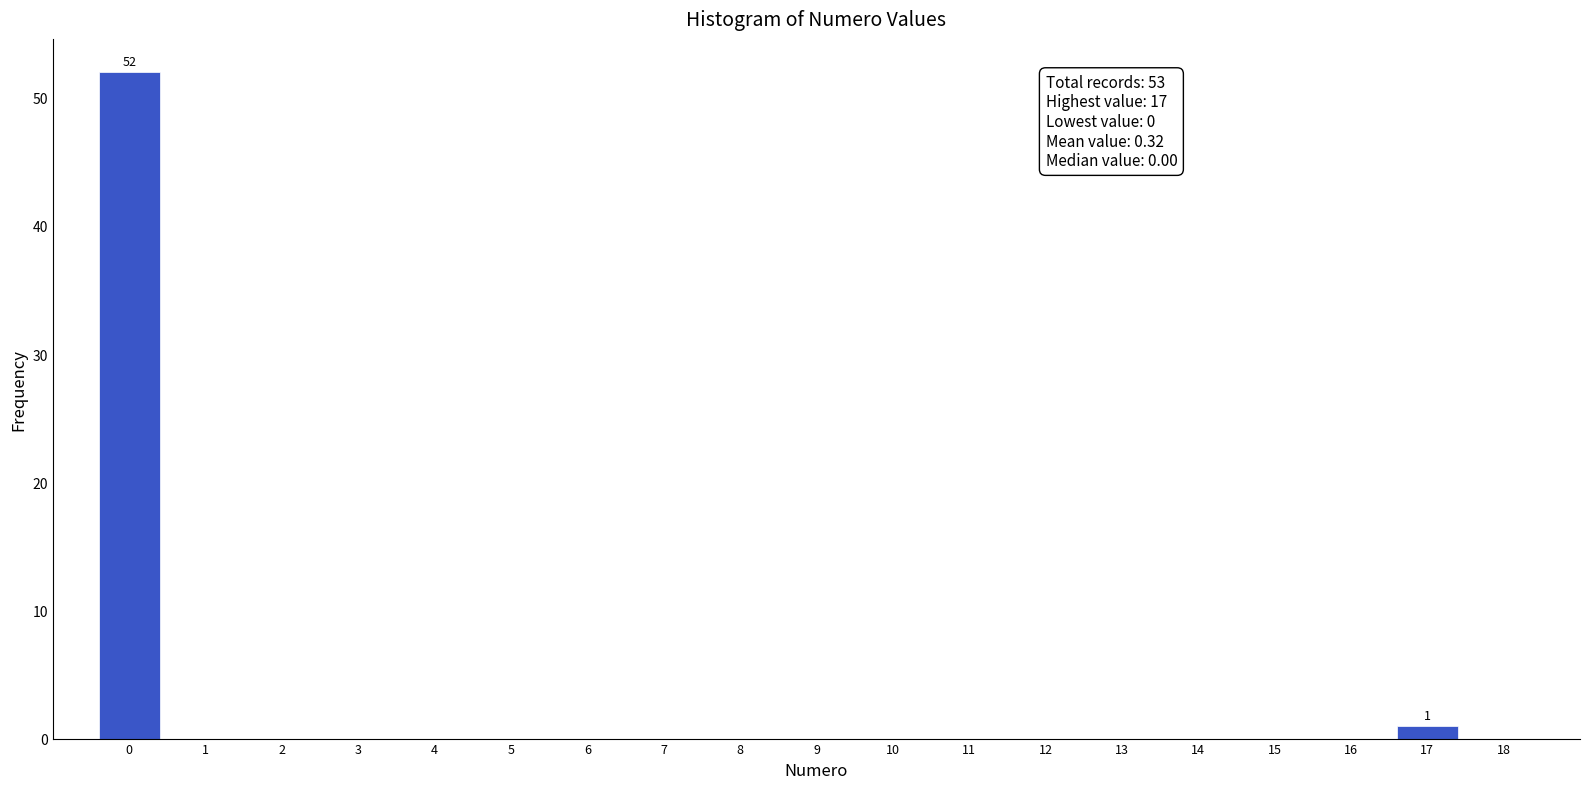

Reading left to right, transcribe all the data shown in this chart.

0=52	1=0	2=0	3=0	4=0	5=0	6=0	7=0	8=0	9=0	10=0	11=0	12=0	13=0	14=0	15=0	16=0	17=1	18=0